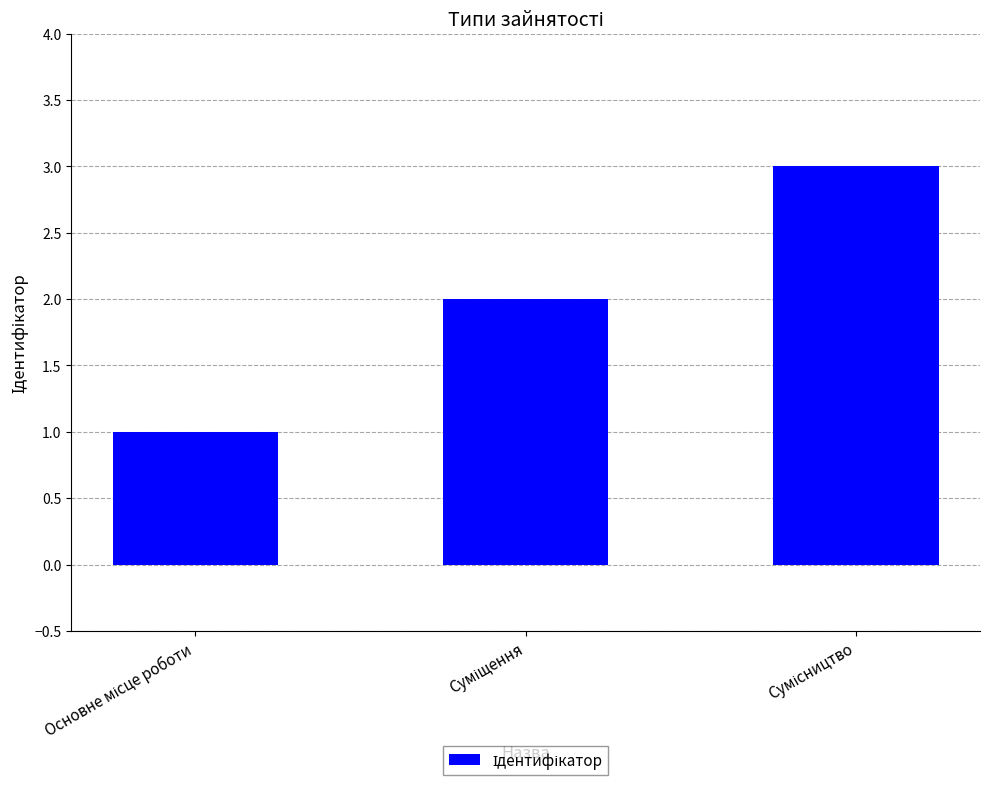

What is the greatest value displayed?

3